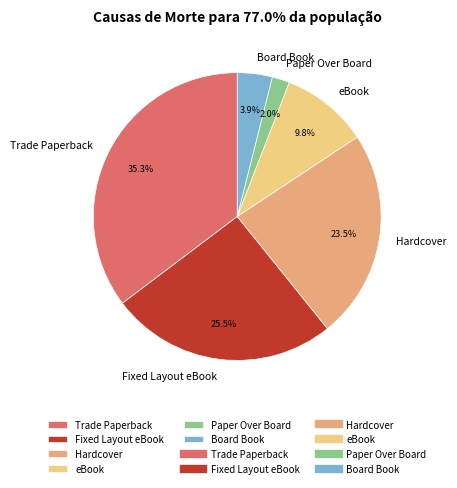

Which category has the smallest portion of the pie?

Paper Over Board